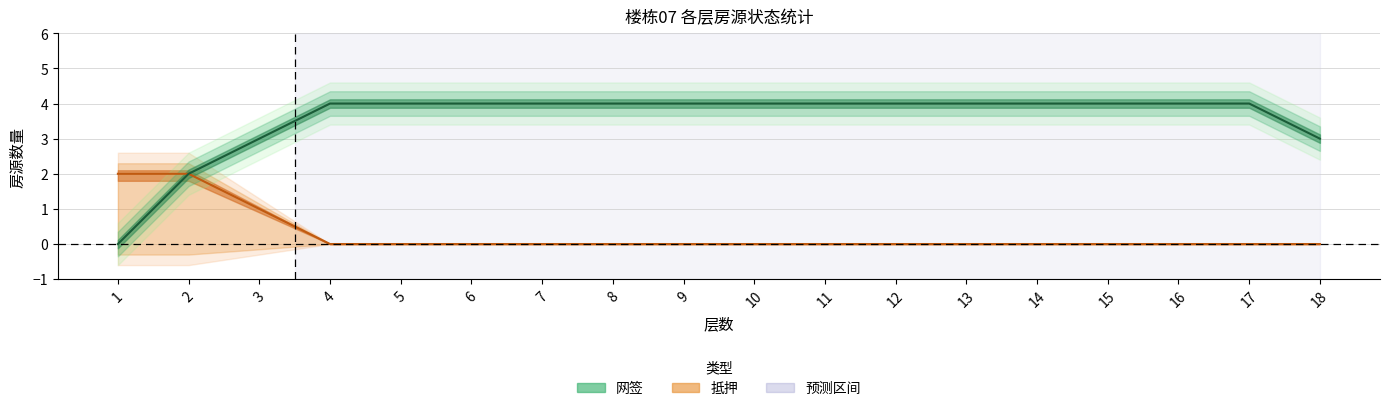

True or false: 抵押 has more than 2 interior local peaks.

False